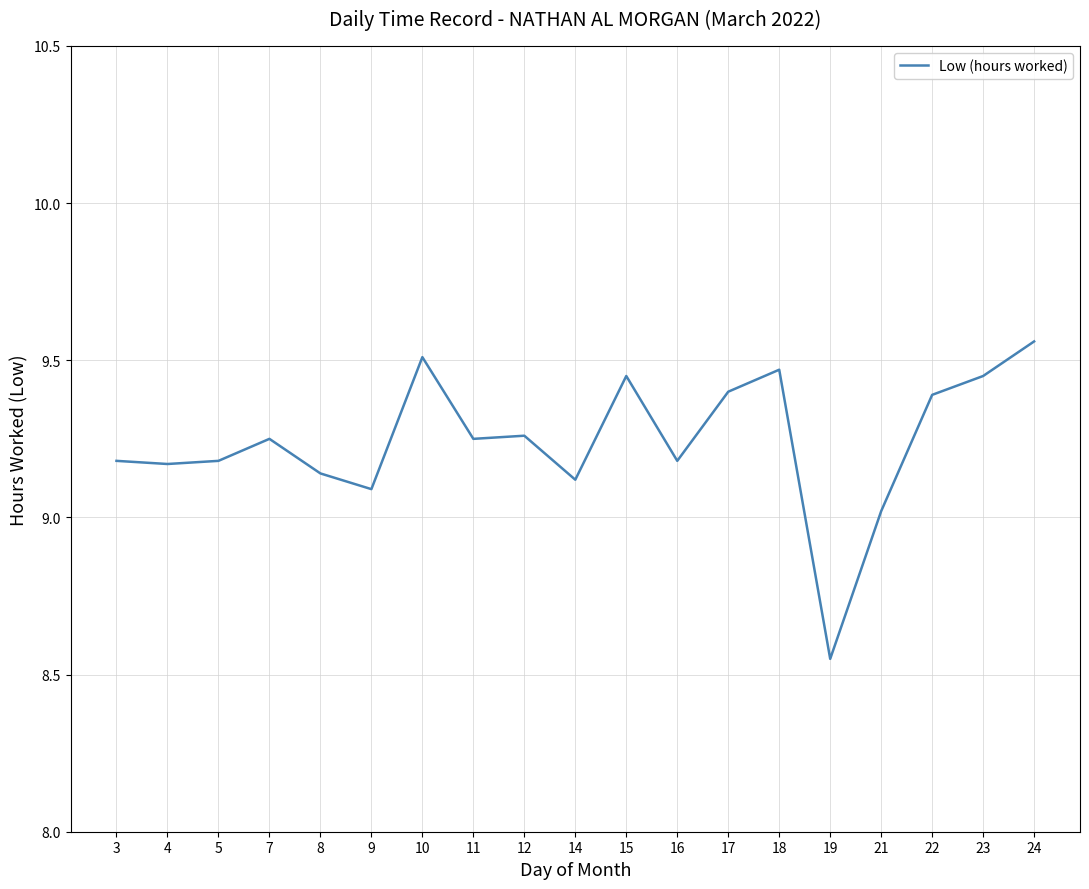

Is it true that the value at 22 is 9.4?

True